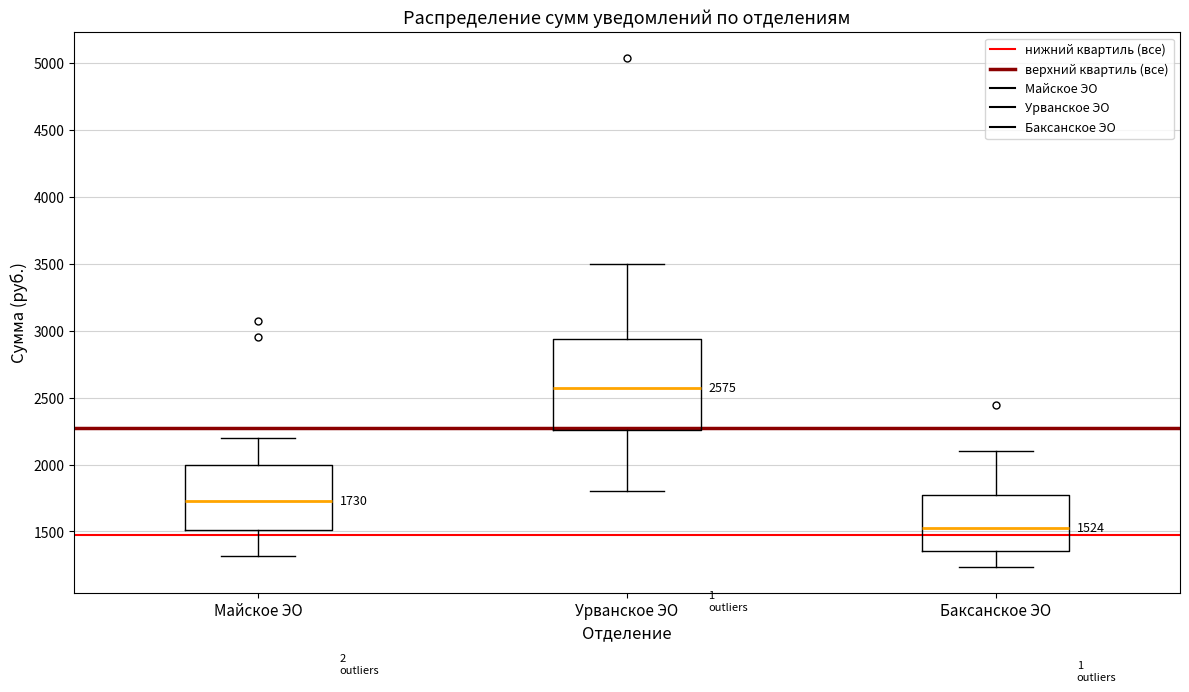

Comparing the boxes themselves (not the whiskers), which one is the tallest?

Урванское ЭО